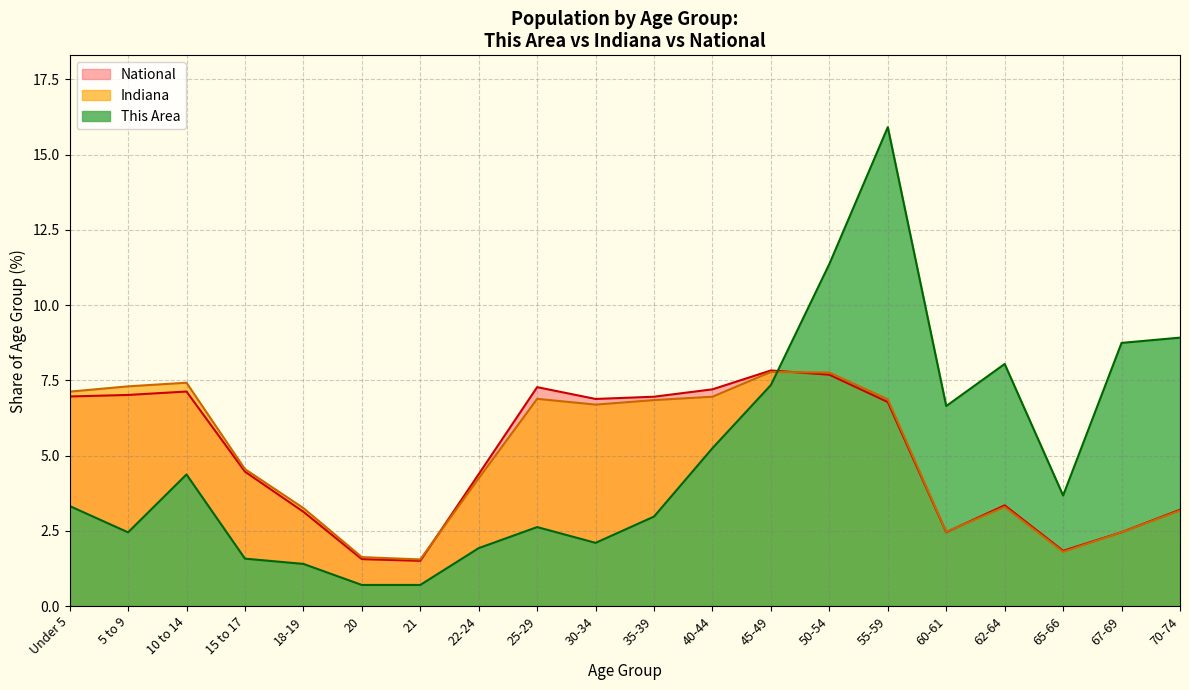

What is the label of the 3rd point from the left?

10 to 14